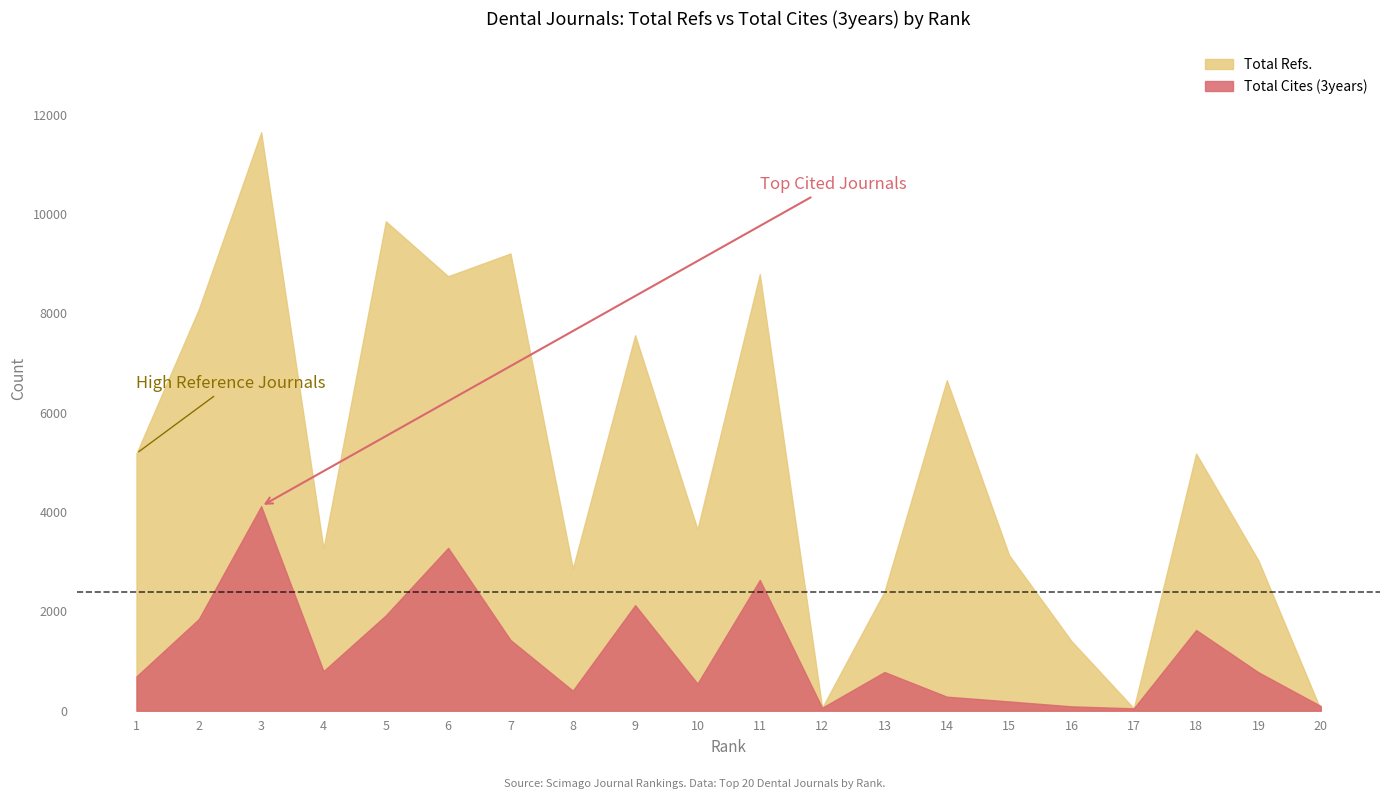

Reading right to left, extract all data points from this chart.

Total Refs.: 20=15	19=3023	18=5178	17=48	16=1402	15=3131	14=6655	13=2397	12=60	11=8791	10=3653	9=7561	8=2861	7=9207	6=8749	5=9855	4=3264	3=11648	2=8085	1=5182
Total Cites (3years): 20=94	19=774	18=1625	17=48	16=88	15=187	14=283	13=779	12=60	11=2633	10=546	9=2126	8=404	7=1424	6=3279	5=1920	4=797	3=4118	2=1846	1=692